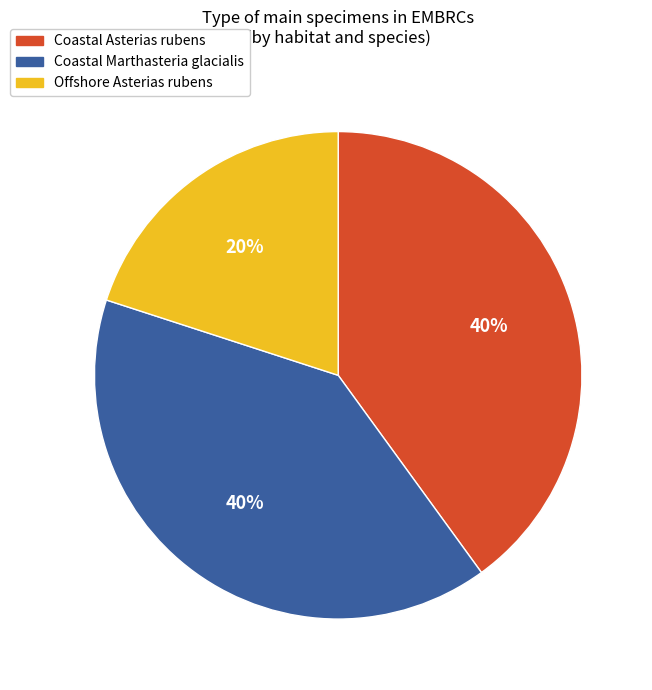

Which category has the smallest portion of the pie?

Offshore Asterias rubens